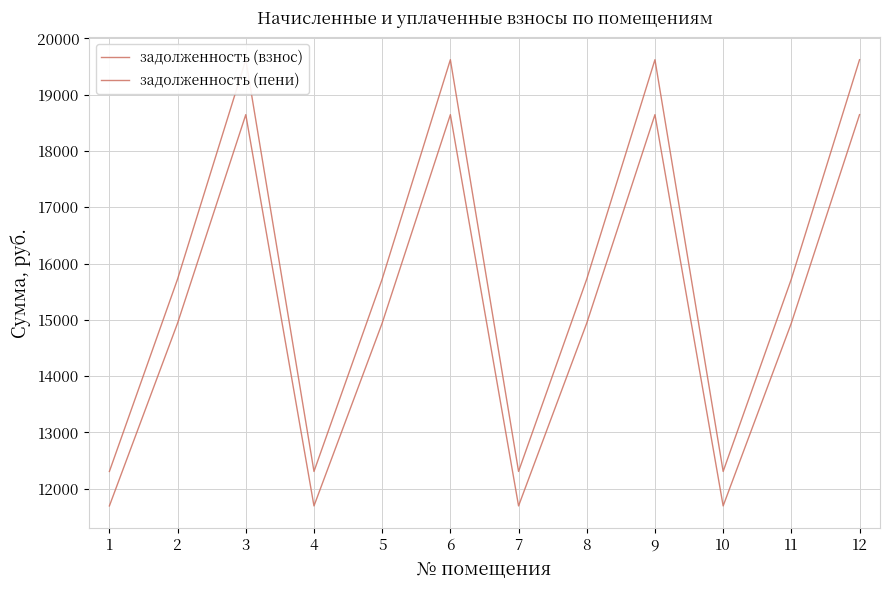

Reading left to right, extract all data points from this chart.

задолженность (взнос): 1=11694.2	2=14942.6	3=18645.8	4=11694.2	5=14942.6	6=18645.8	7=11694.2	8=14942.6	9=18645.8	10=11694.2	11=14942.6	12=18645.8
задолженность (пени): 1=12306.6	2=15725.1	3=19622.2	4=12306.6	5=15725.1	6=19622.2	7=12306.6	8=15725.1	9=19622.2	10=12306.6	11=15725.1	12=19622.2